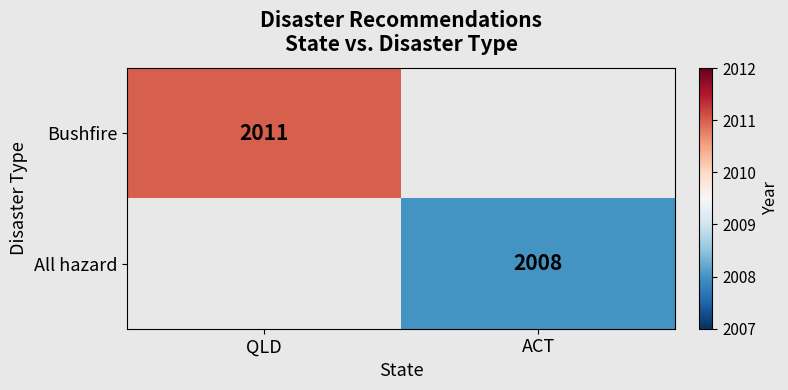

Is it true that All hazard equals 722 at ACT?

False